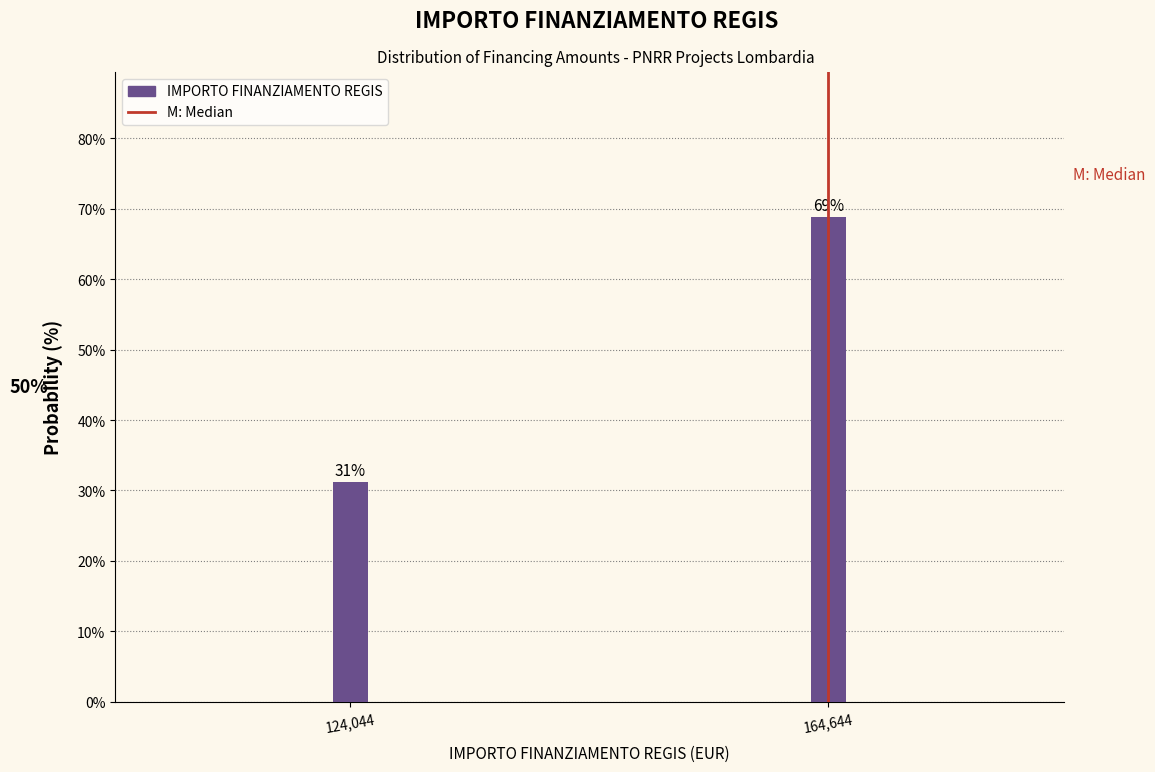

Which has a higher value, 124,044 or 164,644?

164,644